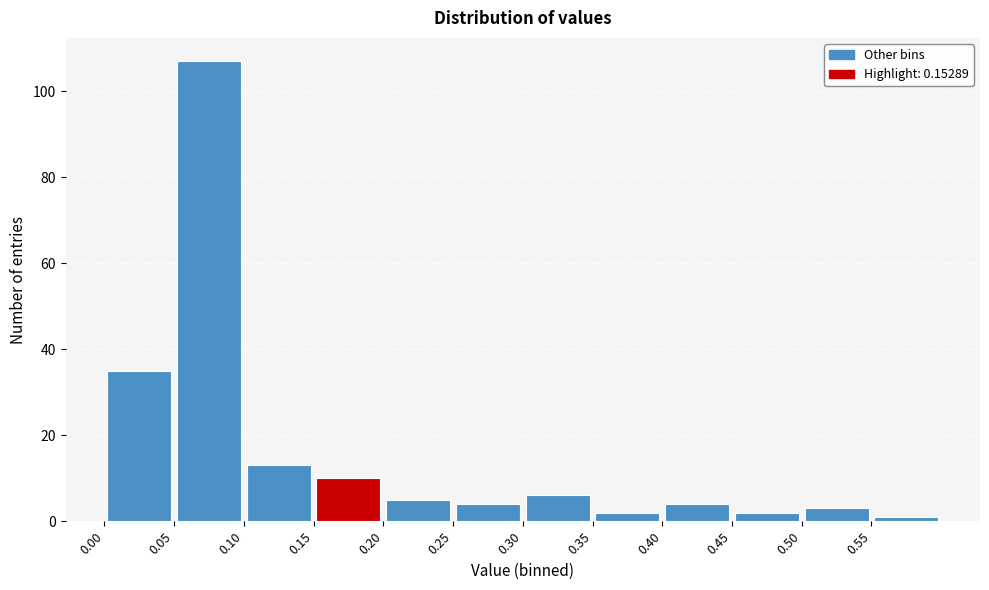

Reading left to right, transcribe this chart: for each bar, give the range it covers on the x-axis and its height. The values are not printed on the chart, so give them approximately, as read against the axis.

0.00 to 0.05: 36
0.05 to 0.10: 108
0.10 to 0.15: 14
0.15 to 0.20: 10
0.20 to 0.25: 6
0.25 to 0.30: 4
0.30 to 0.35: 6
0.35 to 0.40: 2
0.40 to 0.45: 4
0.45 to 0.50: 2
0.50 to 0.55: 4
0.55 to 0.60: under 2